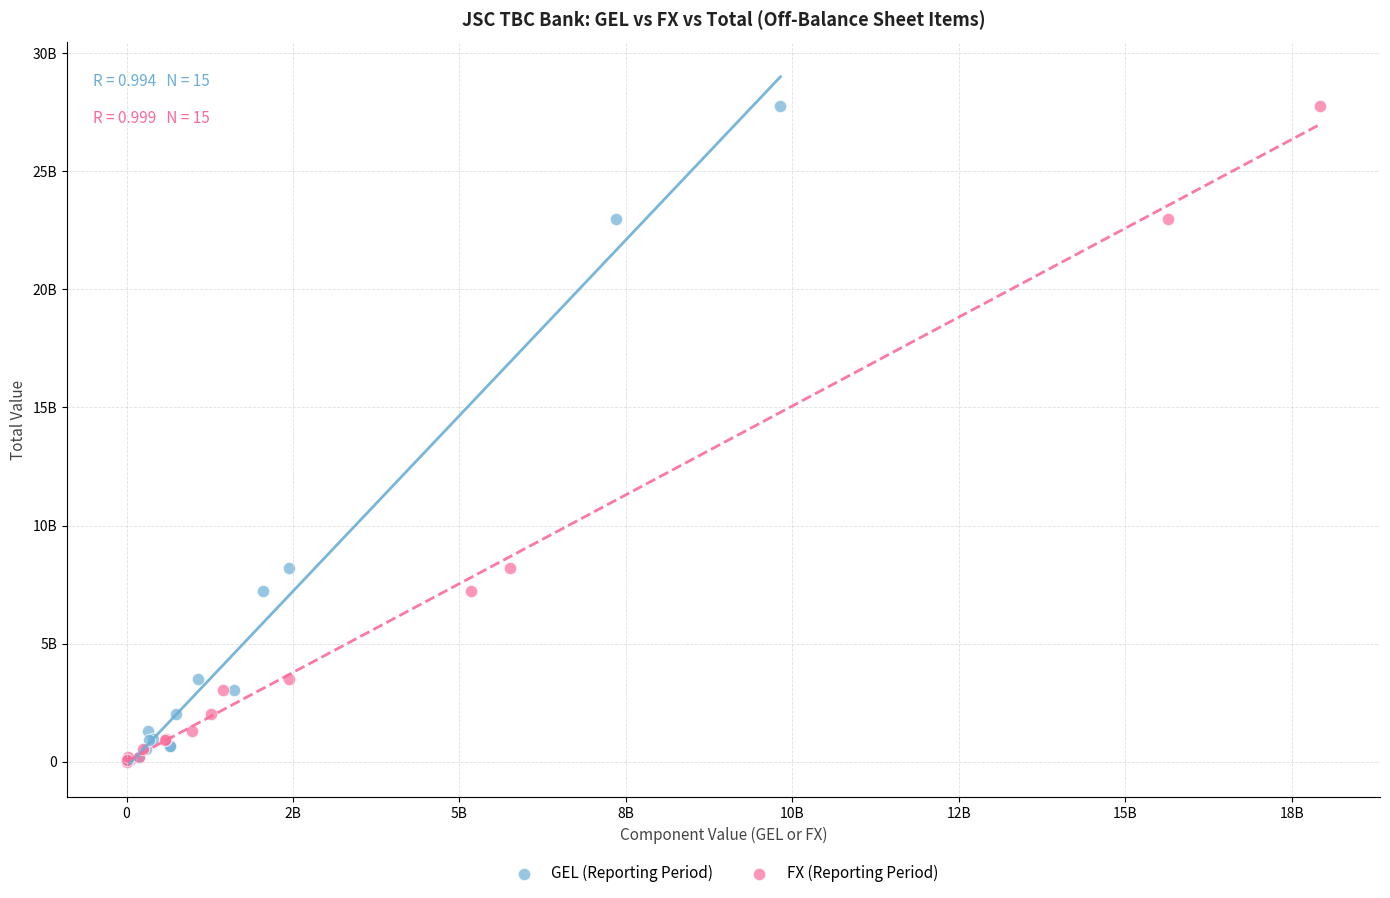

What are all the series names shown in the legend?

GEL (Reporting Period), FX (Reporting Period)